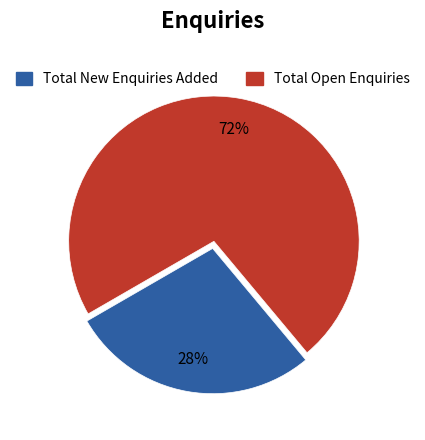

Between Total Open Enquiries and Total New Enquiries Added, which is larger?

Total Open Enquiries